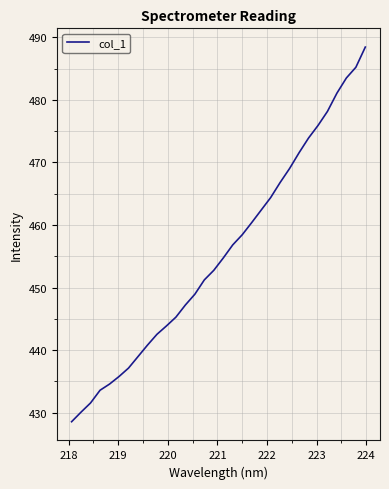

What is the maximum value shown in the chart?

488.5